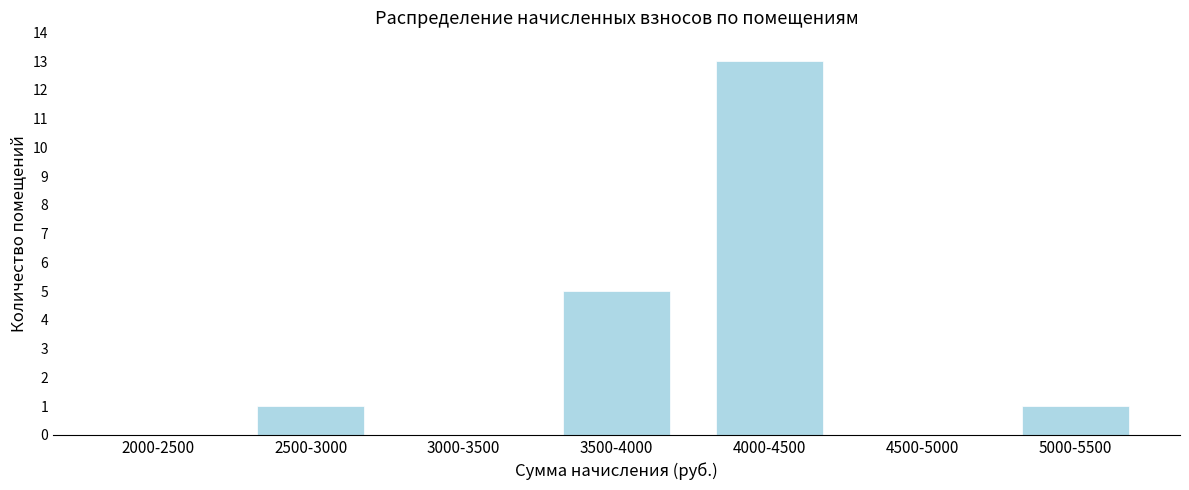

Reading right to left, list all the values displayed in this chart.

5000-5500=1	4500-5000=0	4000-4500=13	3500-4000=5	3000-3500=0	2500-3000=1	2000-2500=0